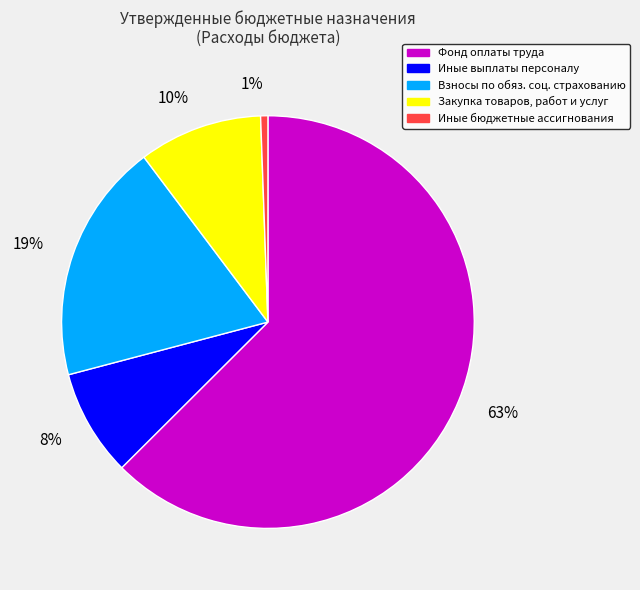

To the nearest percent, what is the average slice percentage?

20%